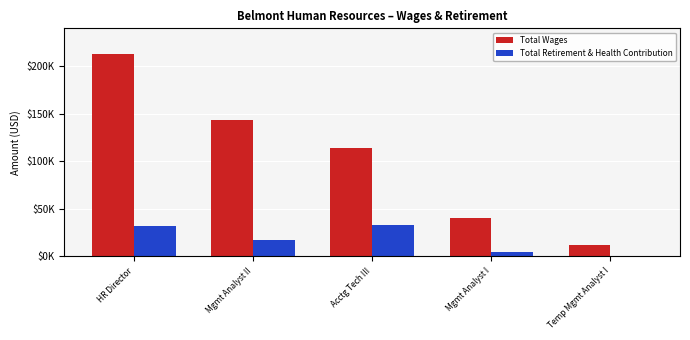

The Total Retirement & Health Contribution series shows 0 at Temp Mgmt Analyst I. True or false?

True